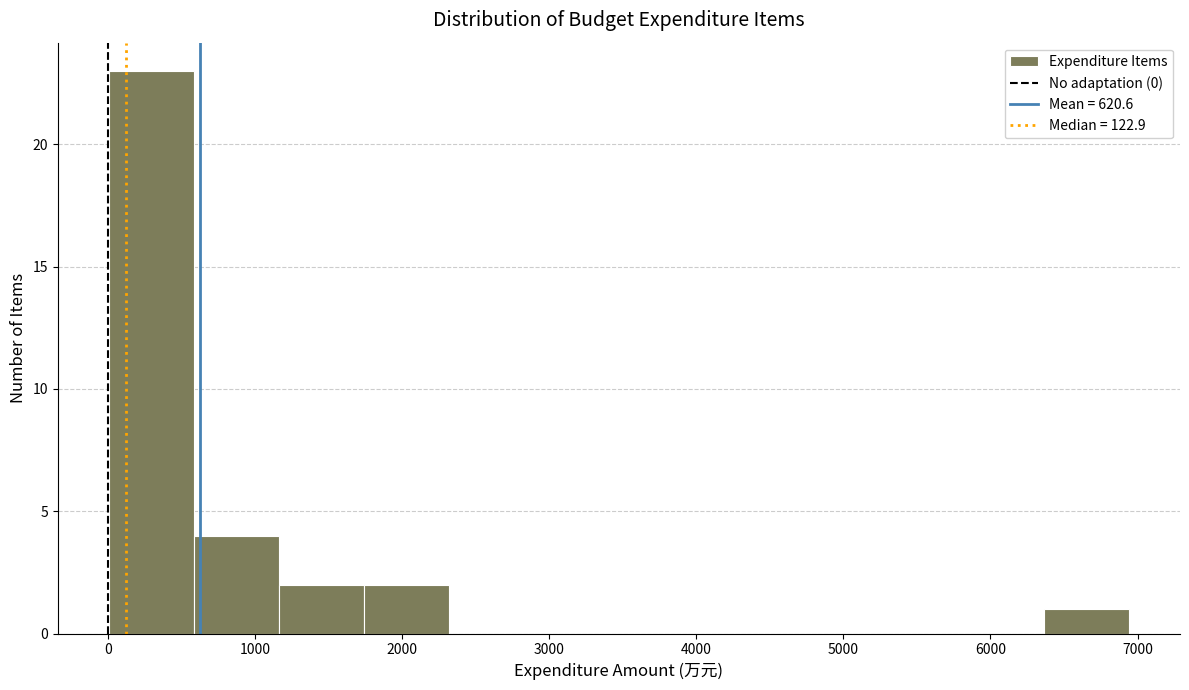

Reading left to right, transcribe this chart: for each bar, give the range it covers on the x-axis and its height. Neither the bar edges nor the heights are printed on the chart, so give them approximately, as read against the axes.

0 to 600: 23
600 to 1200: 4
1200 to 1700: 2
1700 to 2300: 2
2300 to 2900: 0
2900 to 3500: 0
3500 to 4100: 0
4100 to 4600: 0
4600 to 5200: 0
5200 to 5800: 0
5800 to 6400: 0
6400 to 6900: 1